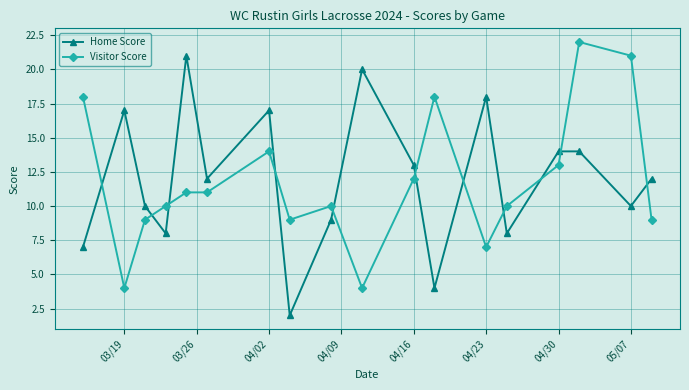

True or false: Home Score has more than 2 interior local peaks.

True